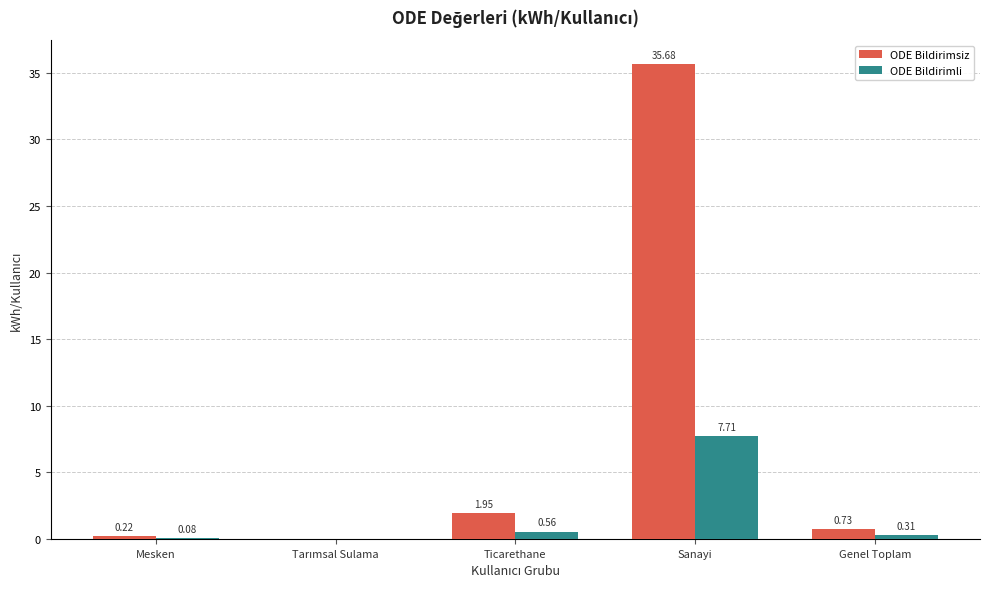

What is the total value across all series at Sanayi?

43.4